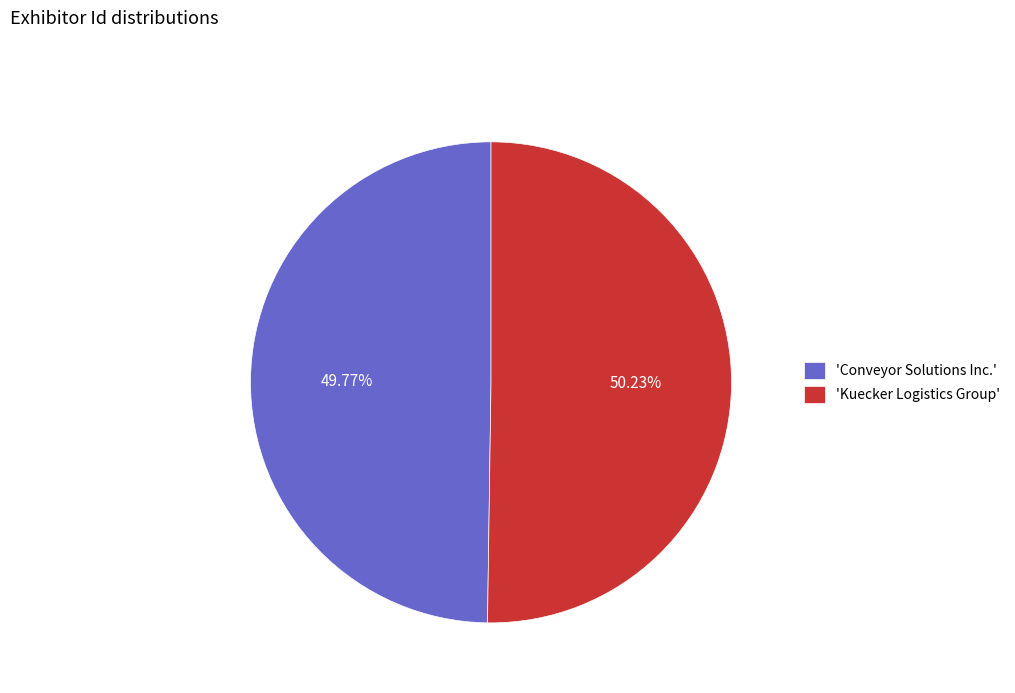

Do 'Kuecker Logistics Group' and 'Conveyor Solutions Inc.' together represent more than half of the pie?

Yes